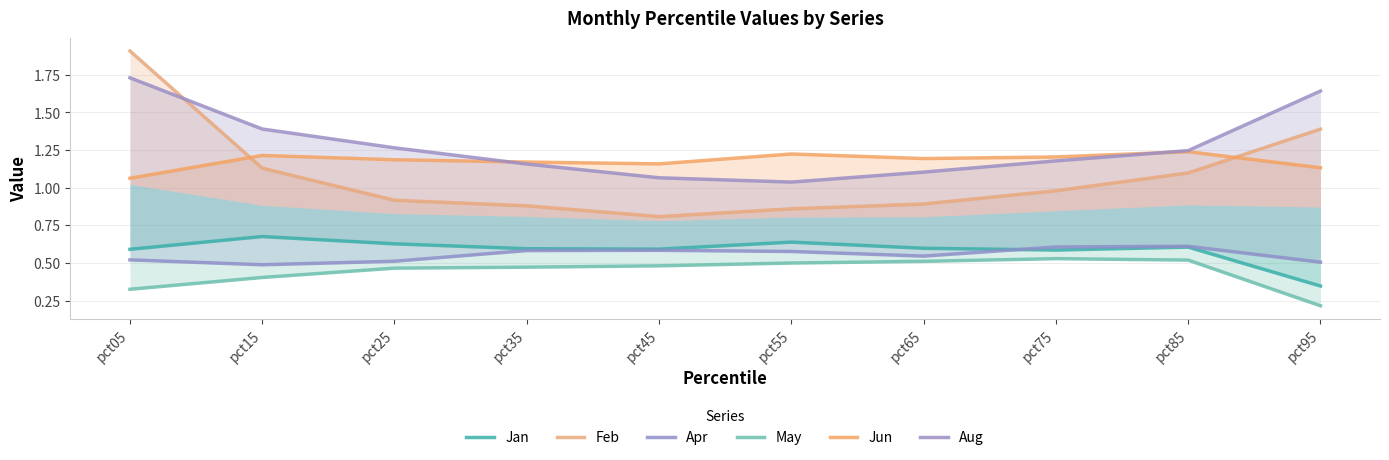

How many series are shown in this chart?

6